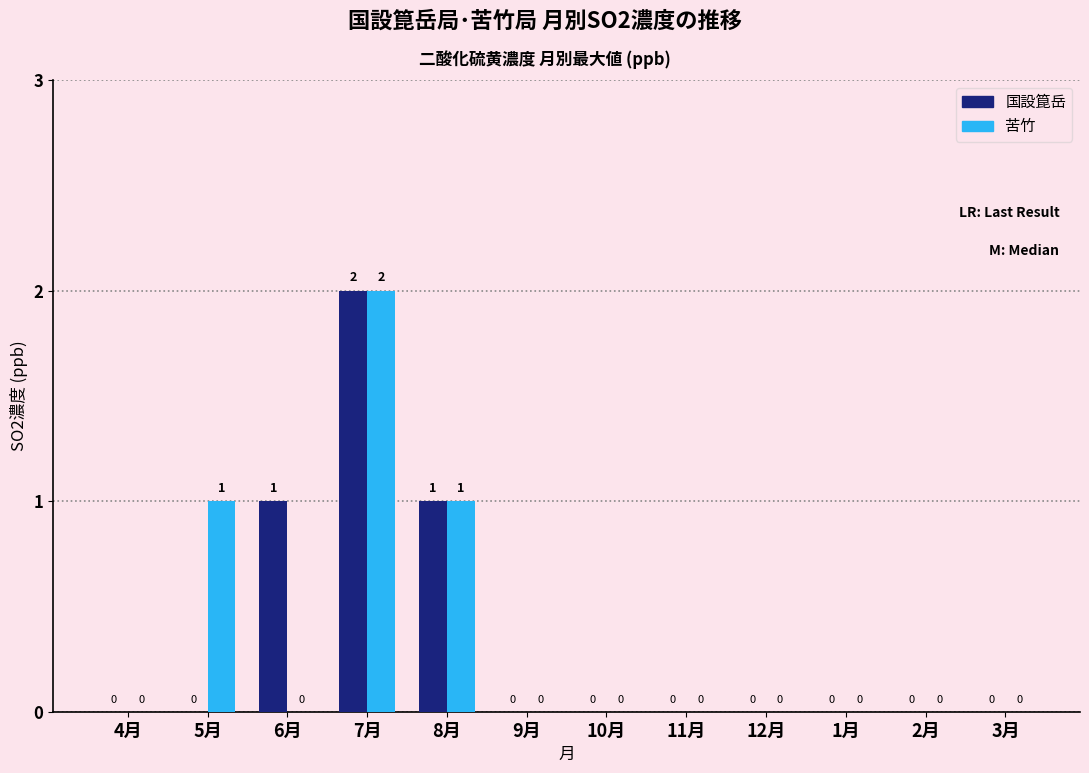

Reading left to right, what are all the values shown in this chart?

国設箟岳: 0	0	1	2	1	0	0	0	0	0	0	0
苦竹: 0	1	0	2	1	0	0	0	0	0	0	0